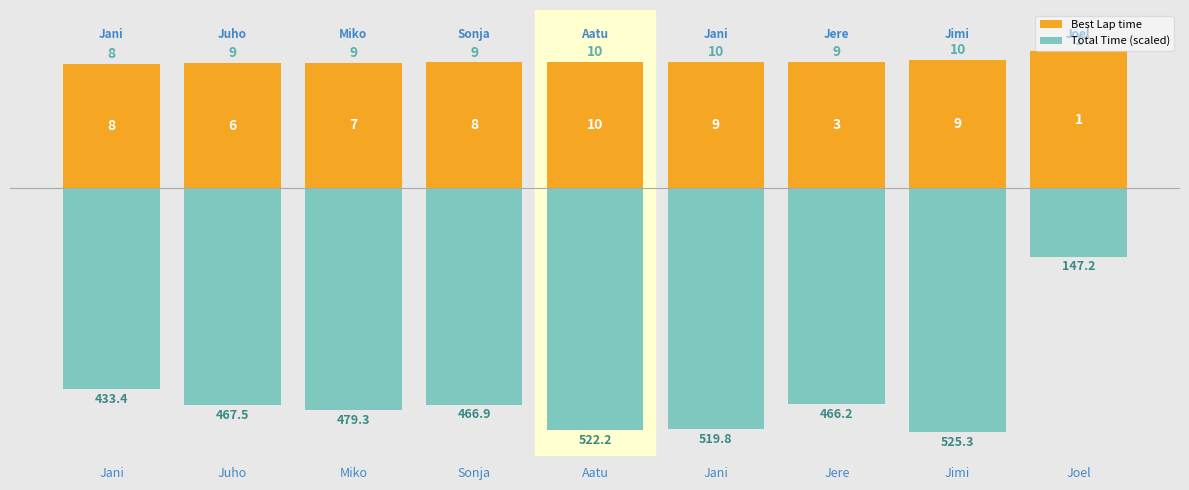

How many bars are there in total?

18